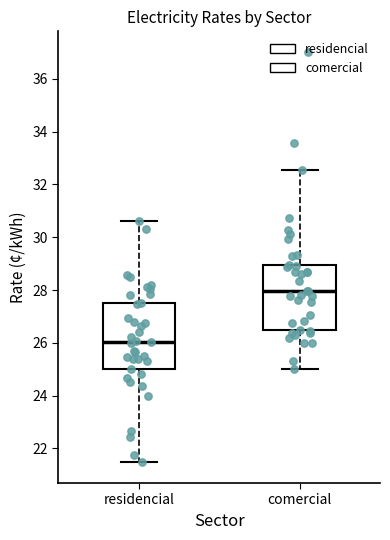

Where does the upper whisker of the box for comercial end on the y-axis? The values are not printed on the chart, so give them approximately, as read against the axis.

32.6